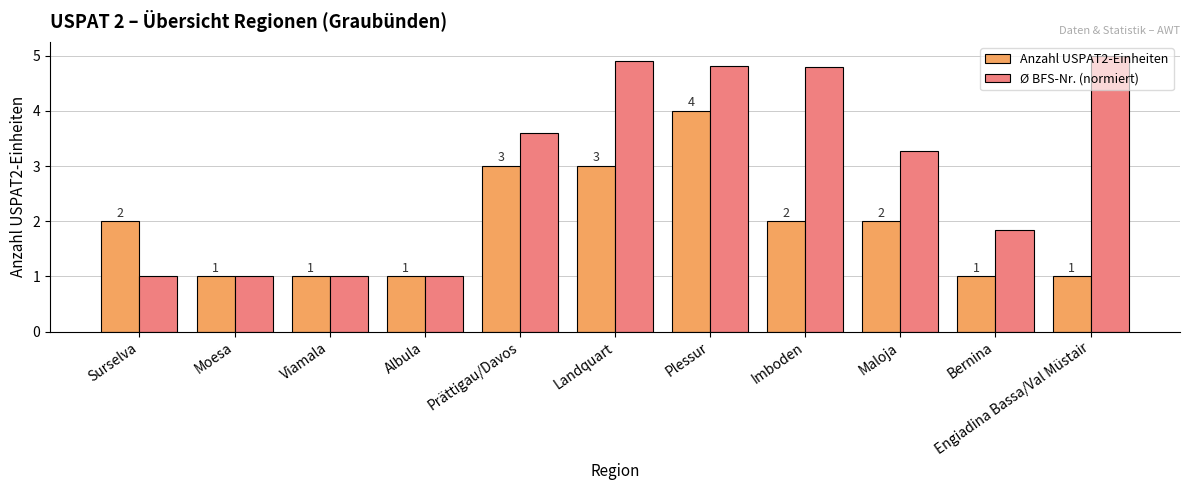

Does the chart contain any negative values?

No